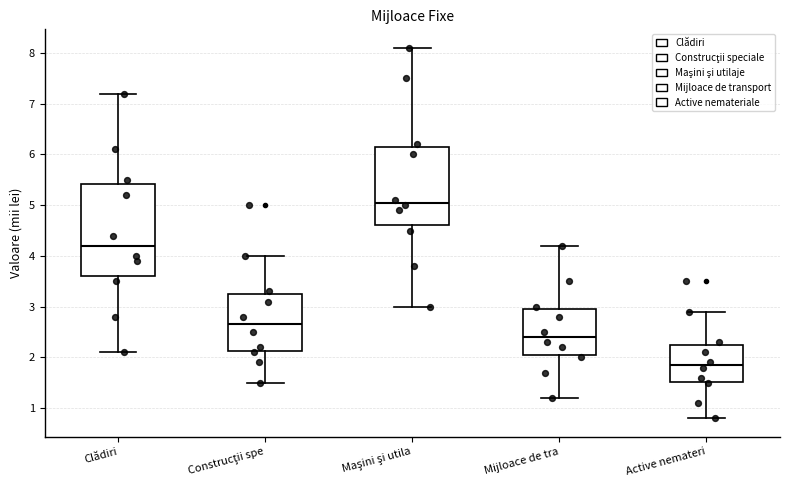

Comparing the boxes themselves (not the whiskers), which one is the tallest?

Clădiri